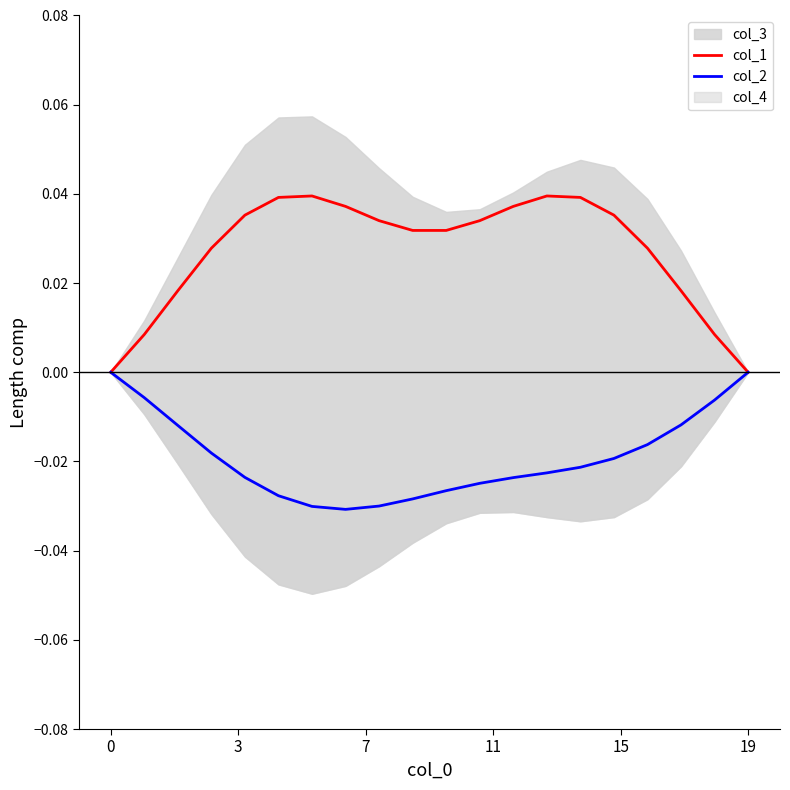

True or false: col_2 and col_1 intersect in this chart.

False